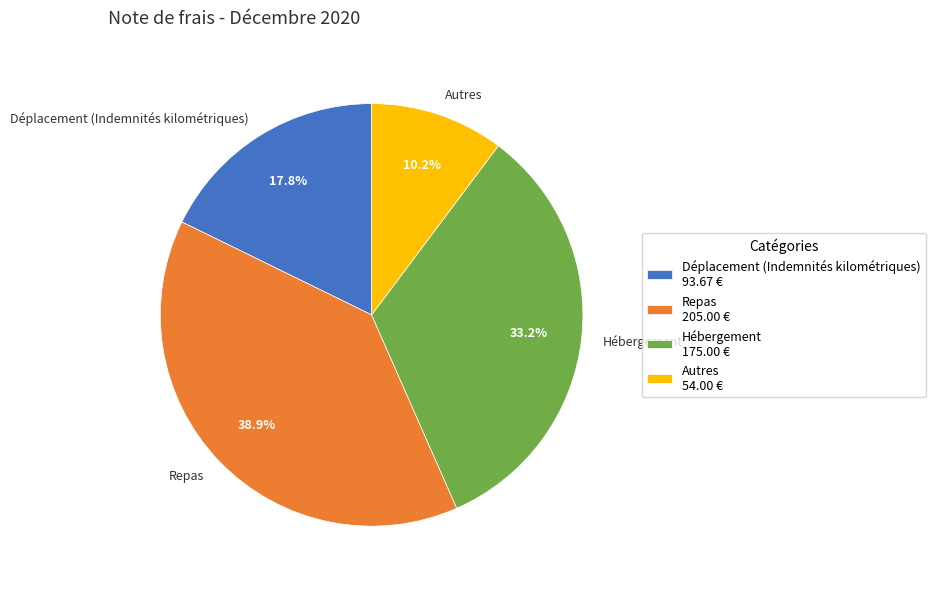

To the nearest percent, what percentage of the pie is Repas?

39%